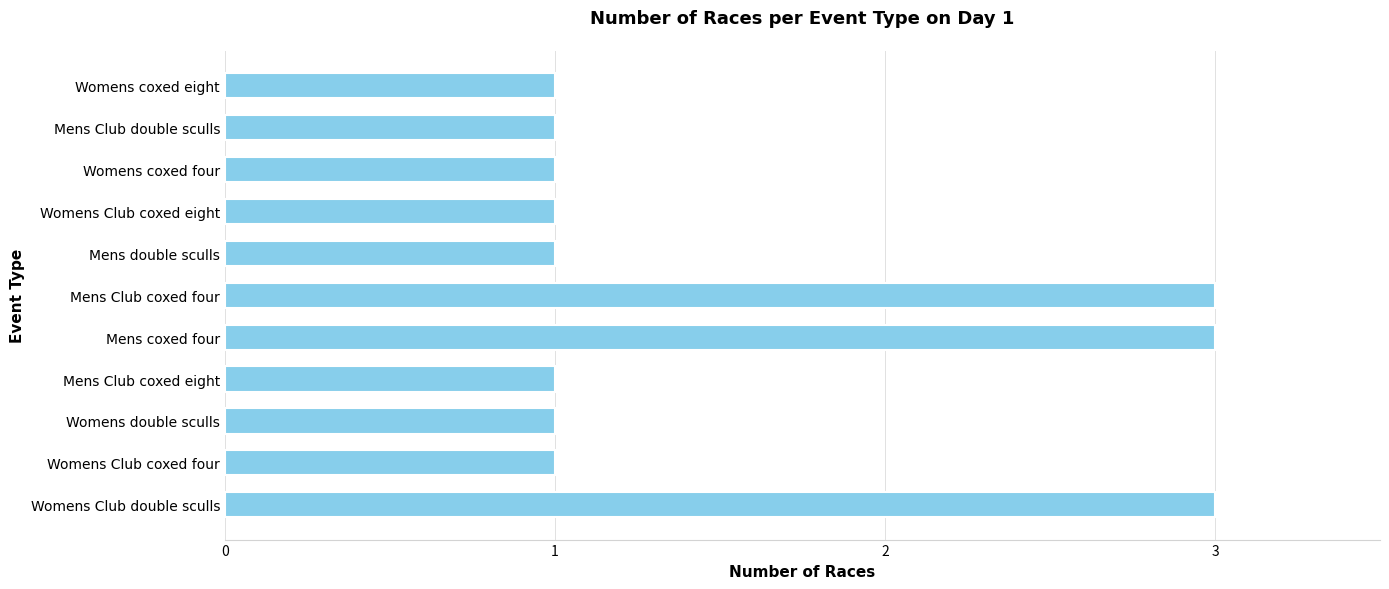

What value does the data have at Mens coxed four?

3